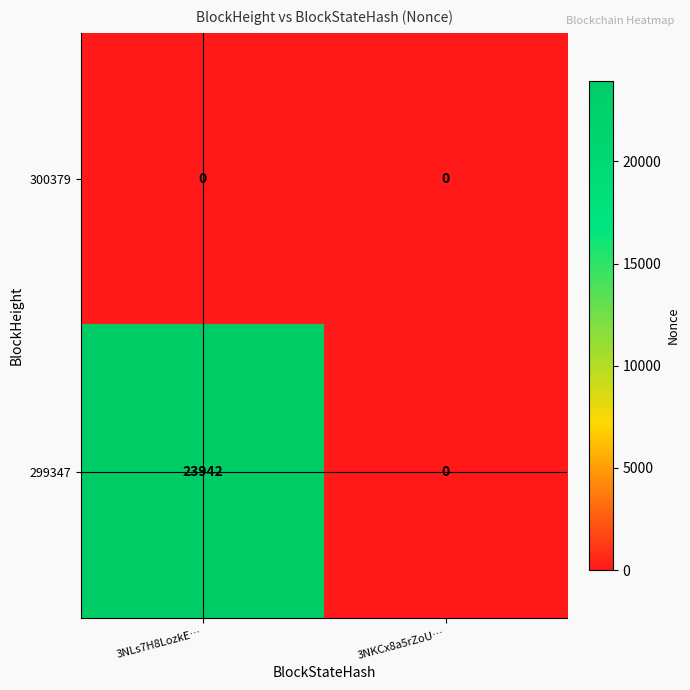

List the series in order of their overall mean, lowest first.

300379, 299347